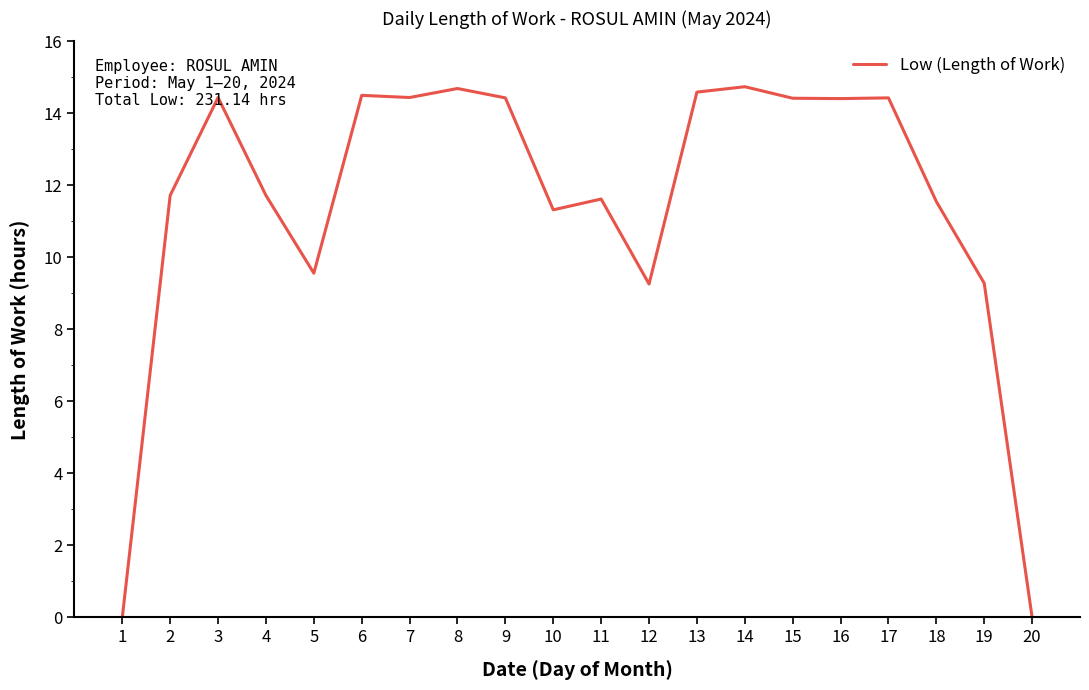

What is the difference between the maximum and minimum values?

14.7